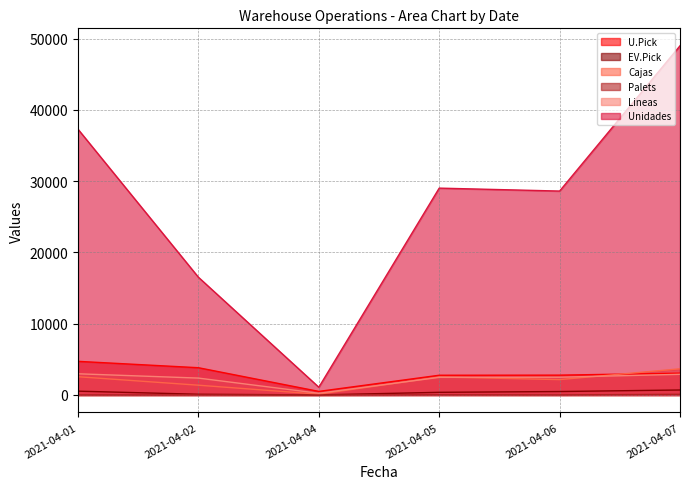

Count the Unidades values in the range 16516 to 37282.

4